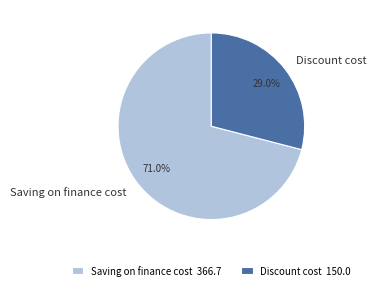

What percentage is NOT represented by Discount cost?

71.0%